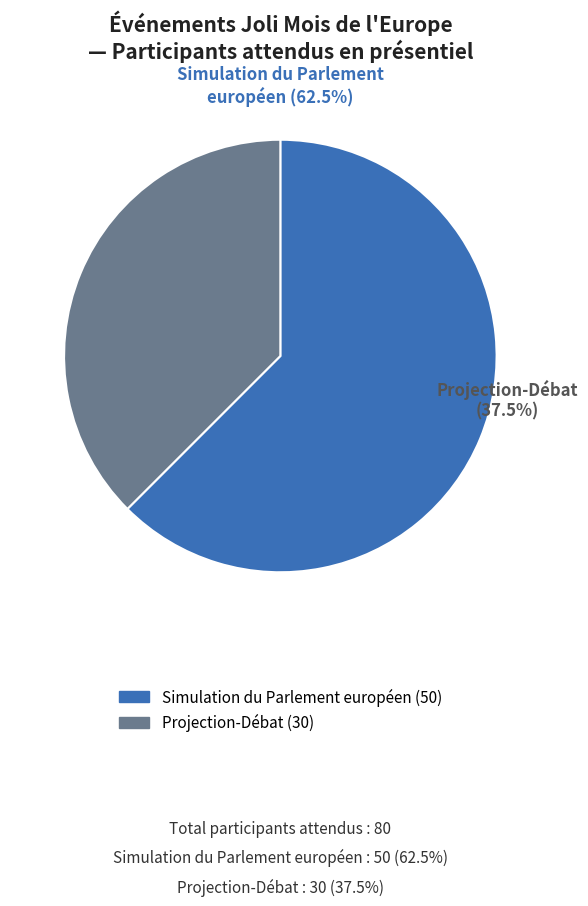

What is the ratio of the value at Projection-Débat (27575799) to the value at Simulation du Parlement européen (12657411)?

0.6